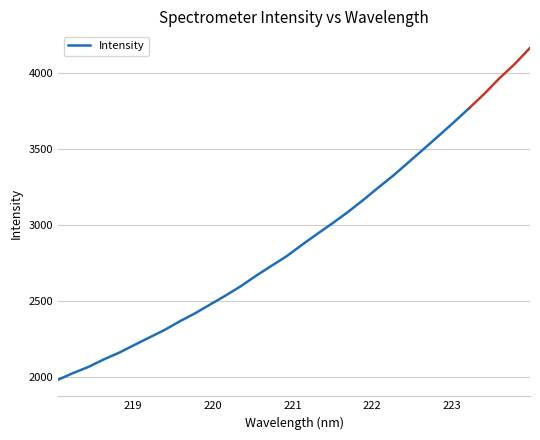

How many series are shown in this chart?

1